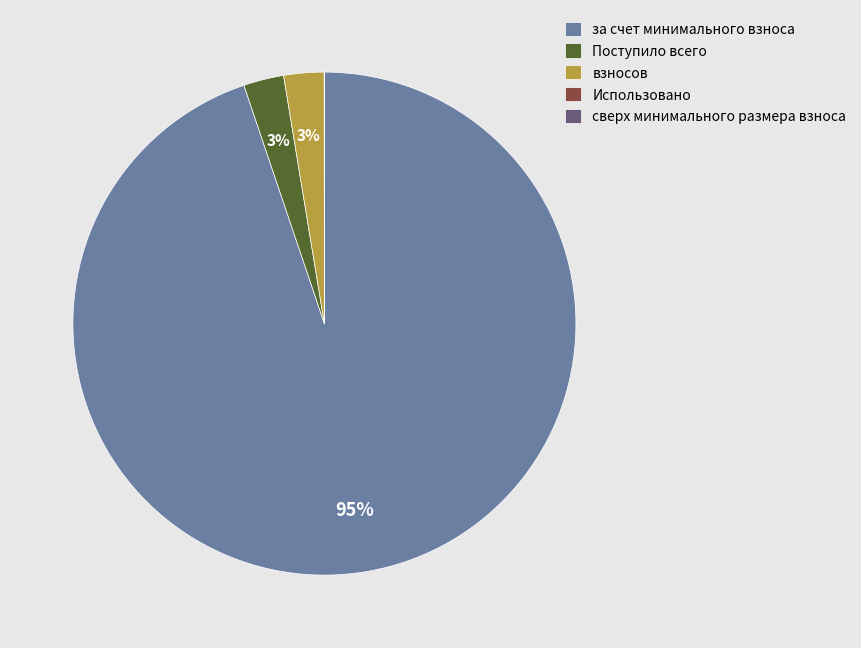

Which category has the biggest portion of the pie?

за счет минимального взноса